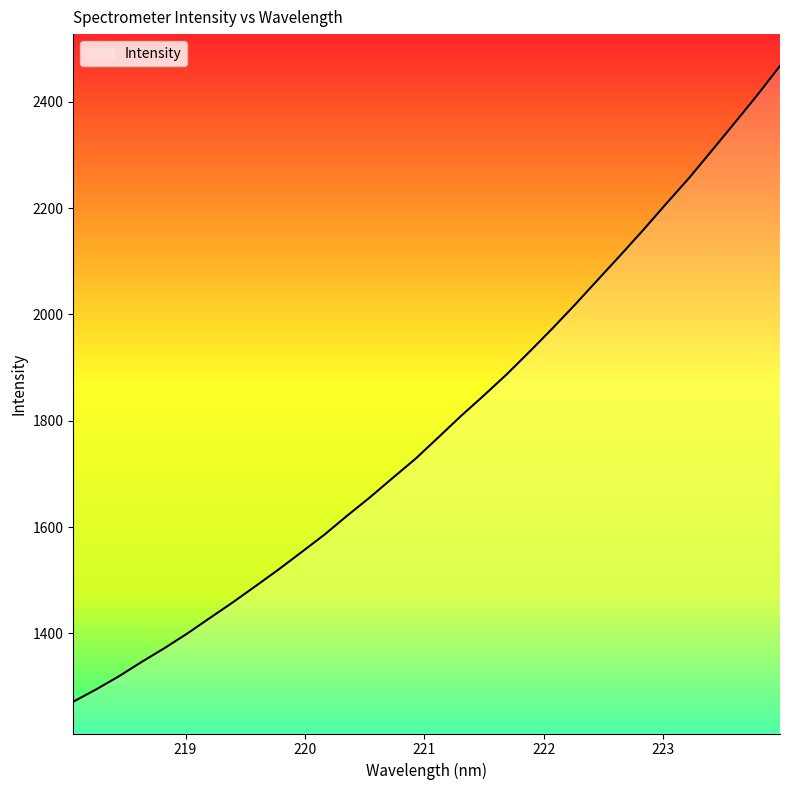

What is the minimum value shown in the chart?

1271.5